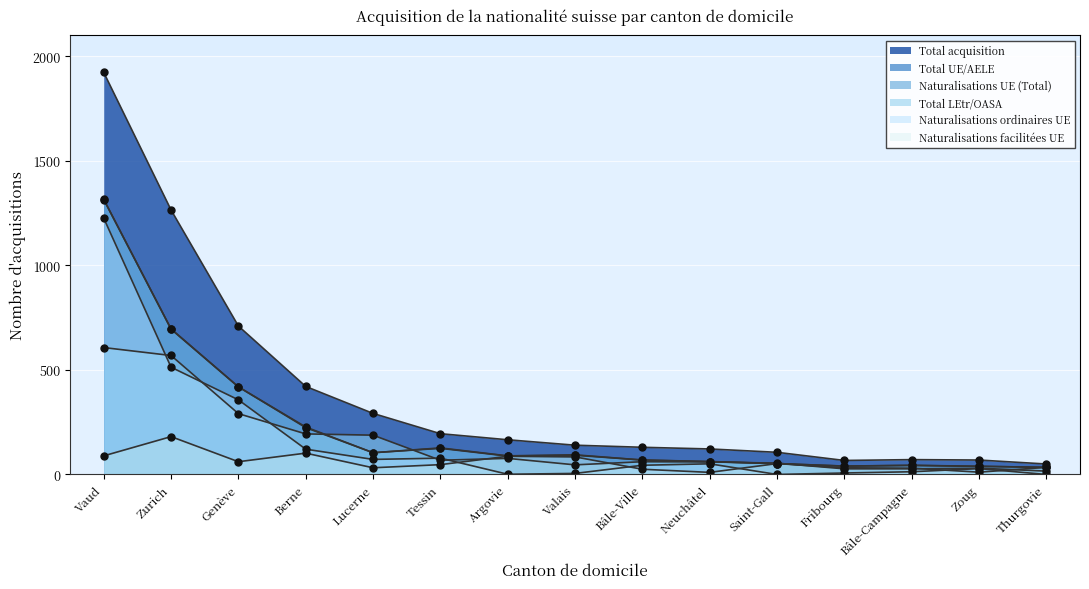

At which label does Naturalisations UE (Total) first exceed 88?

Vaud